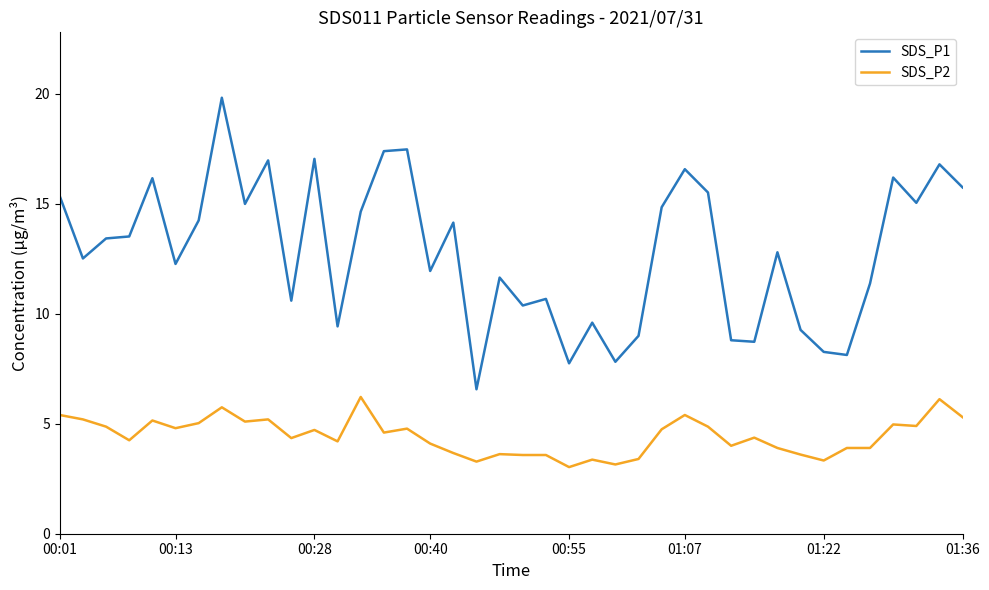

What is the difference between the maximum and minimum values in the SDS_P1 series?

13.3